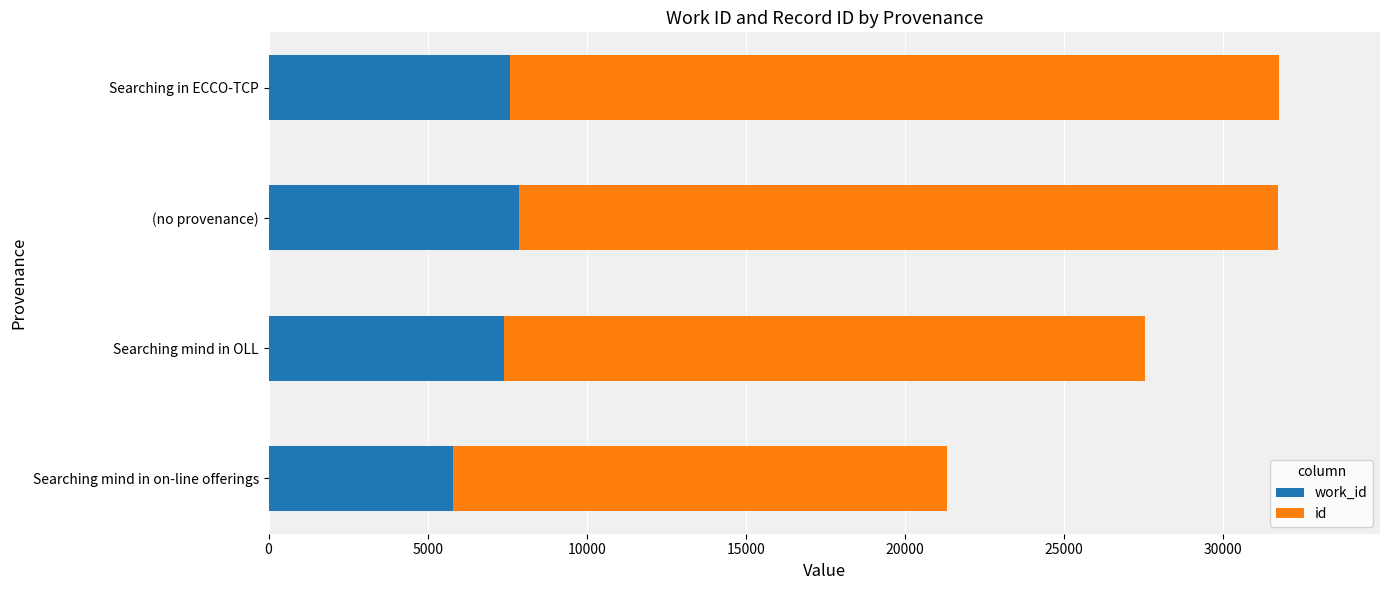

What is the total value across all series at Searching mind in OLL?

27558